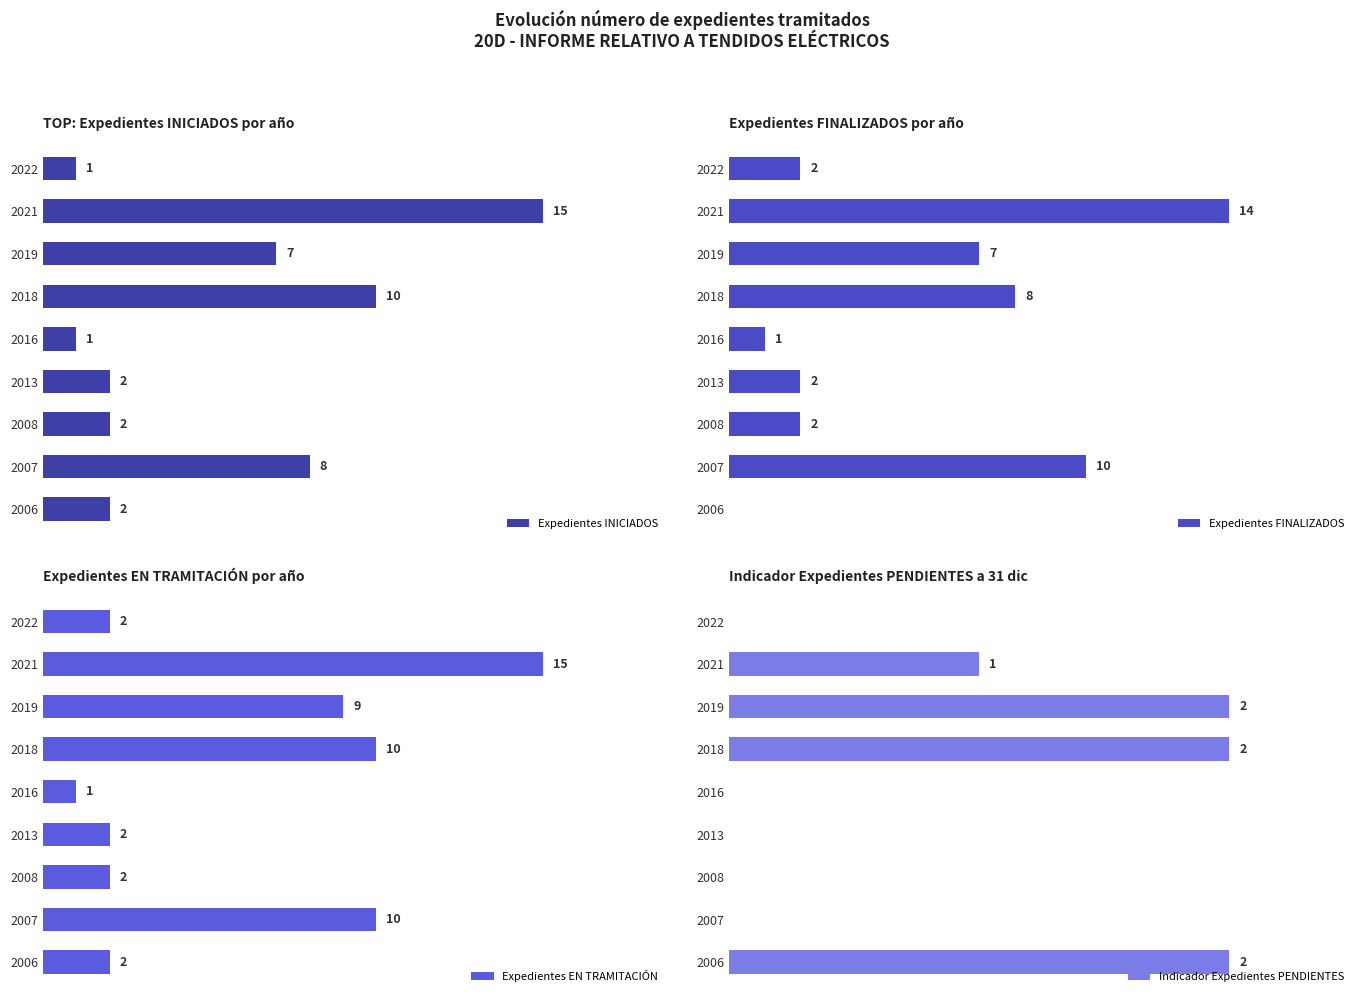

The Indicador Expedientes PENDIENTES series shows 0 at 2022. True or false?

True